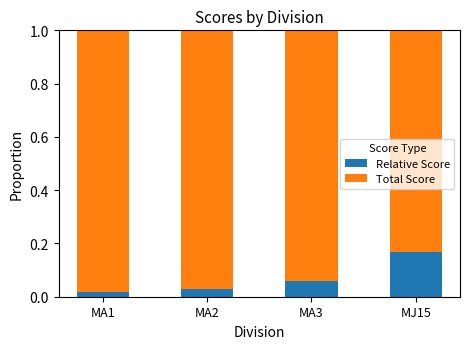

What is the sum of all Relative Score values?

0.3